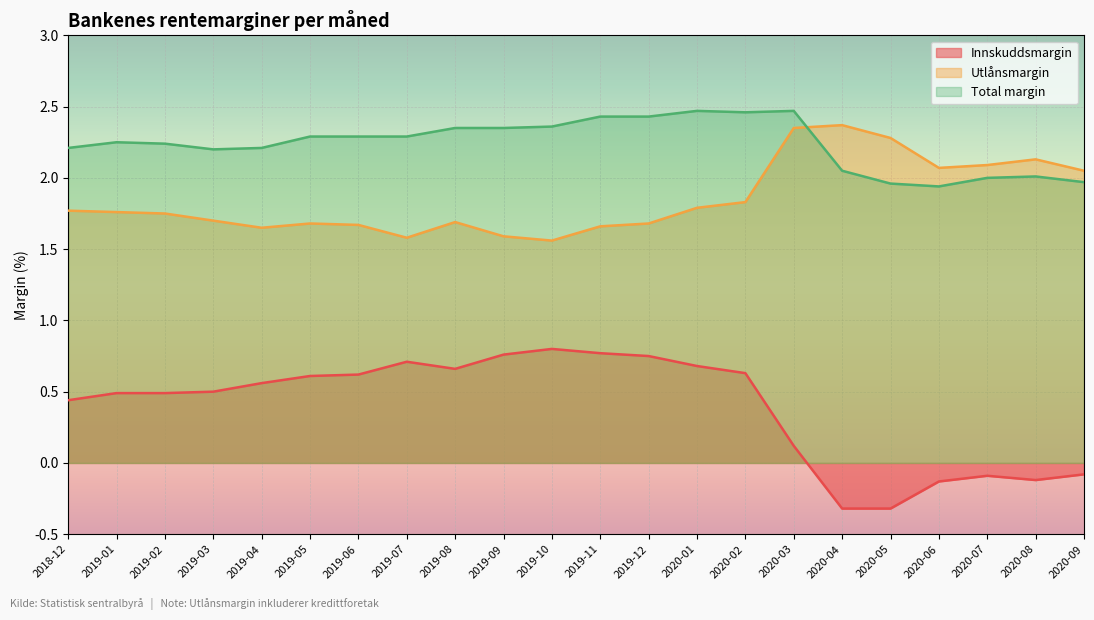

What position from the right is 2018-12?

22